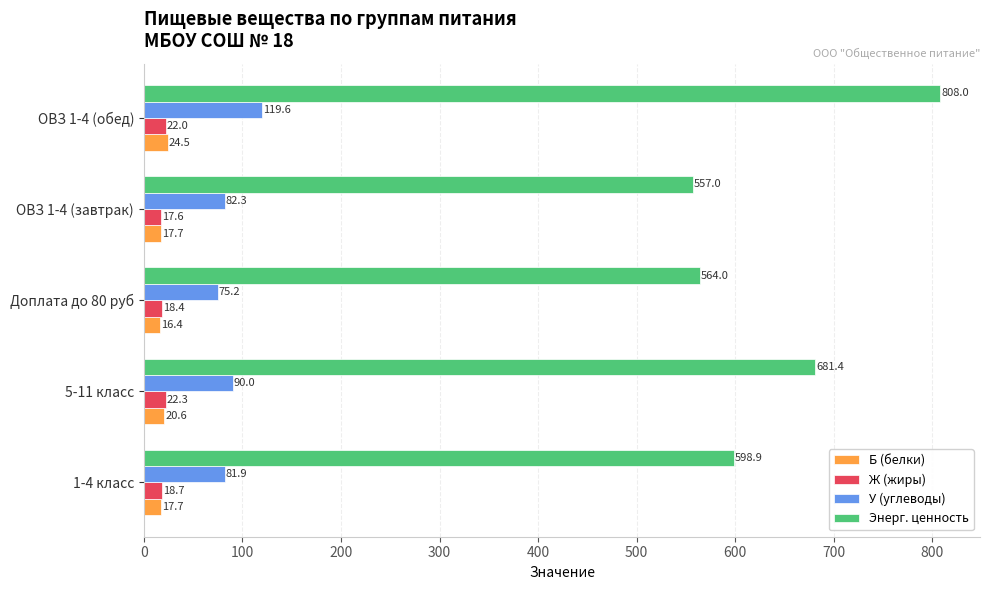

Which series has the largest range (max minus min)?

Энерг. ценность